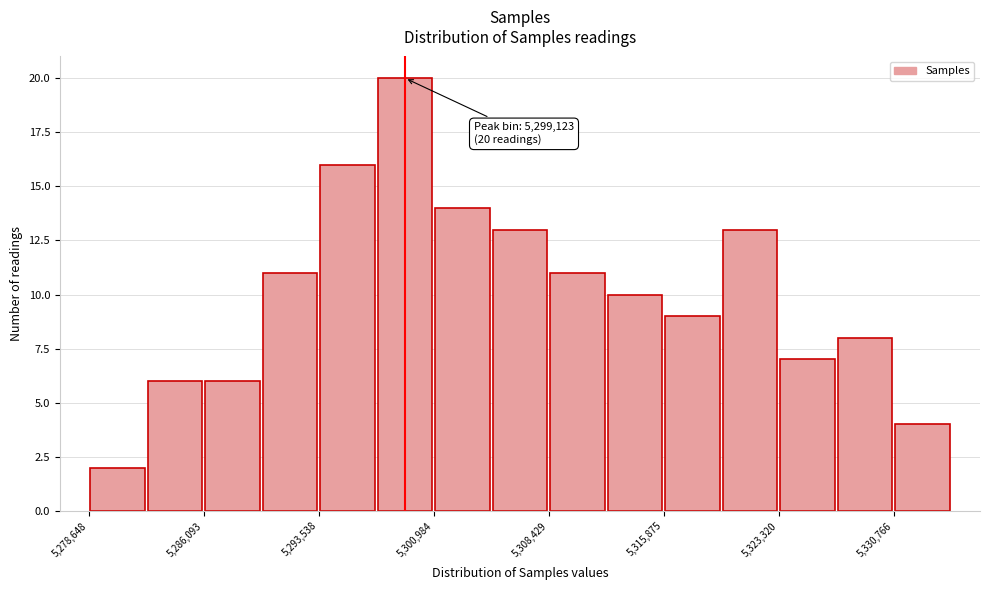

Read against the x-axis, roughly where is the centre of the tallest bar?

5299000